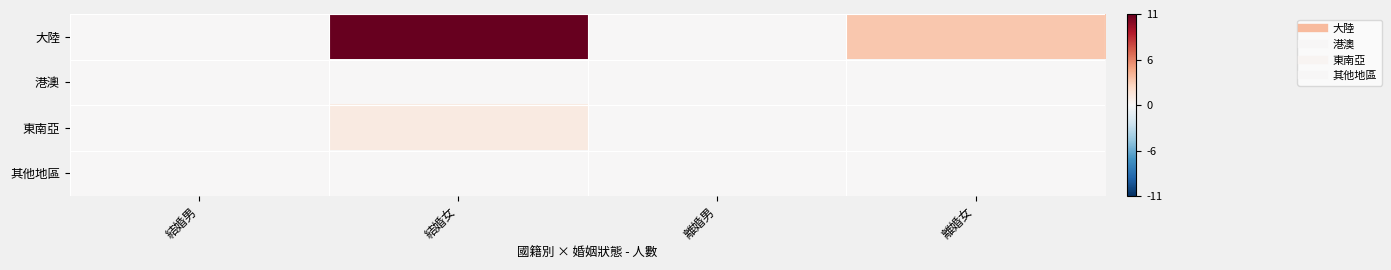

Reading left to right, extract all data points from this chart.

大陸: 結婚男=0	結婚女=11	離婚男=0	離婚女=3
港澳: 結婚男=0	結婚女=0	離婚男=0	離婚女=0
東南亞: 結婚男=0	結婚女=1	離婚男=0	離婚女=0
其他地區: 結婚男=0	結婚女=0	離婚男=0	離婚女=0